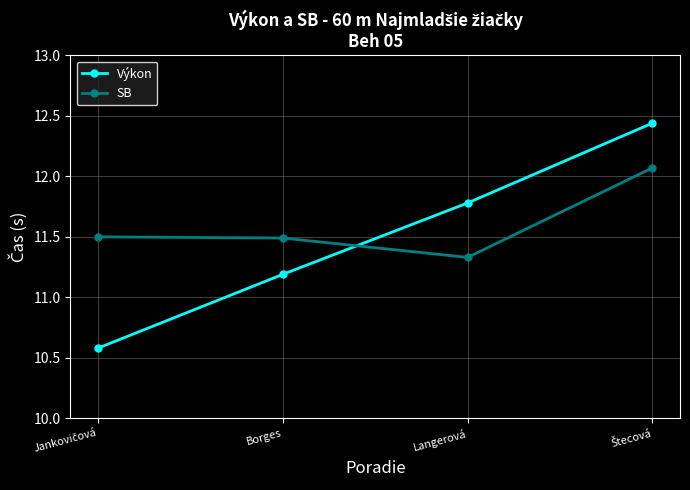

How many values in the Výkon series are below 11?

1